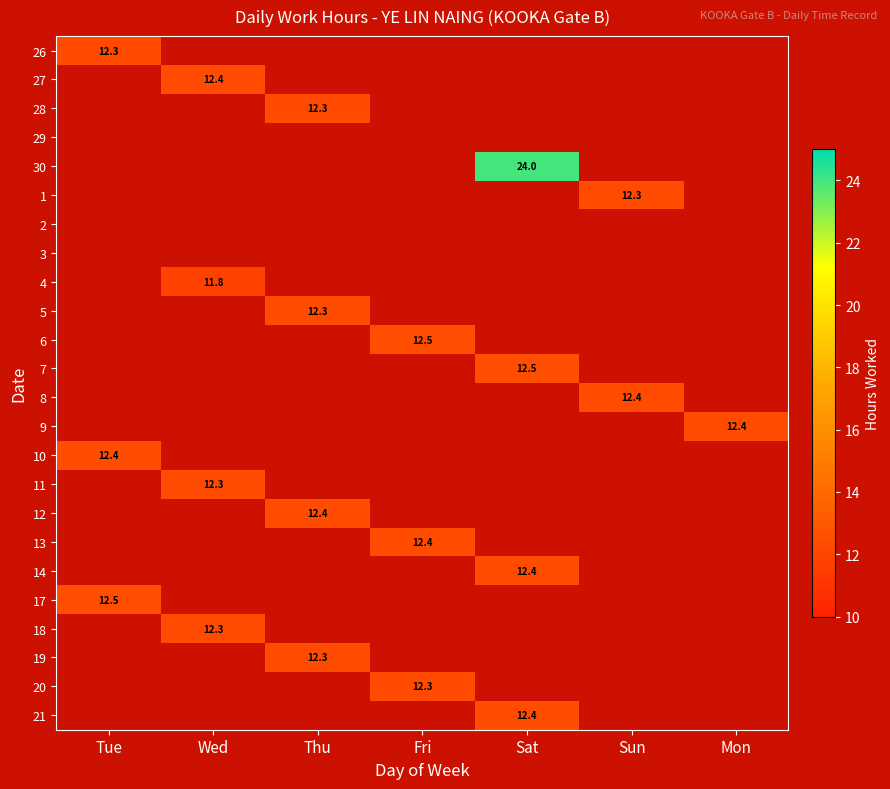

The 26 series shows 16.5 at Tue. True or false?

False